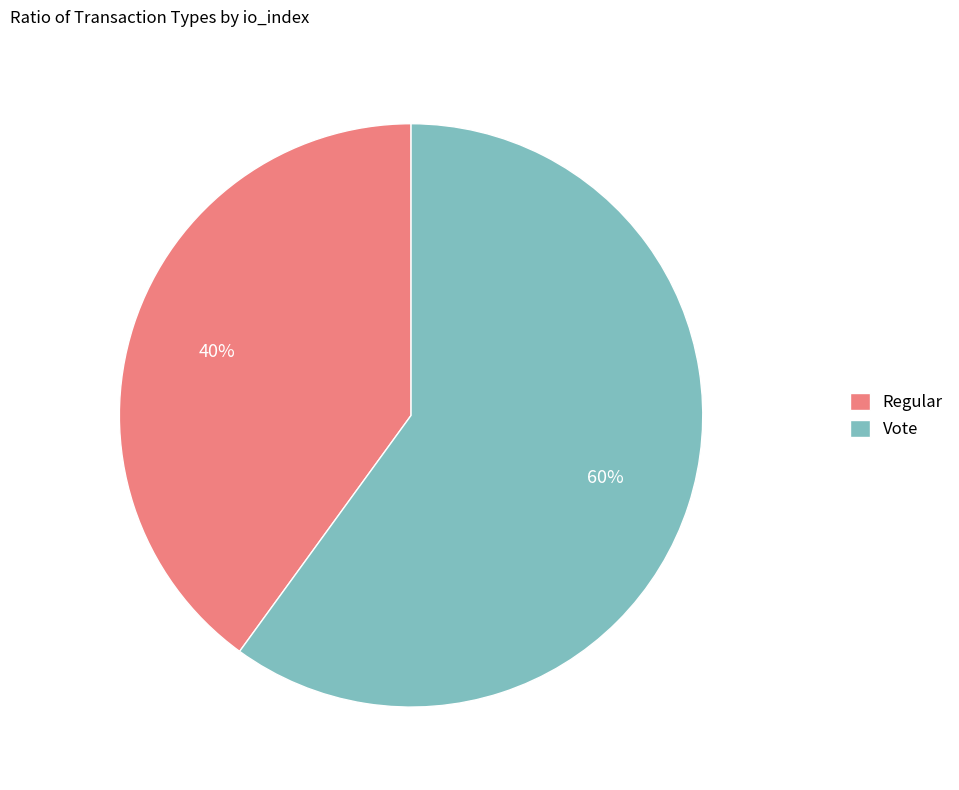

True or false: Vote accounts for 75% of the total.

False